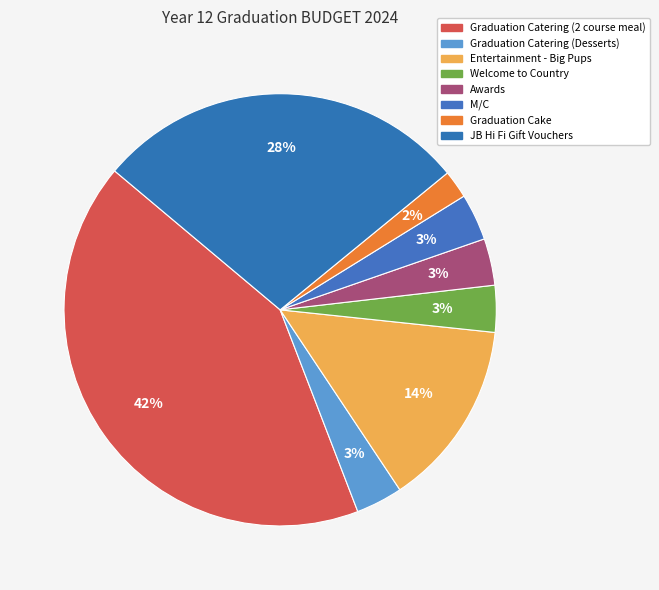

How many segments does this pie chart have?

8